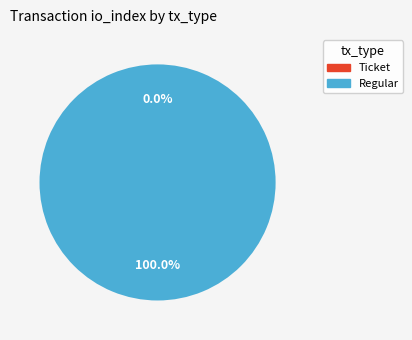

Which slice is the smallest?

Ticket (io_index=0)